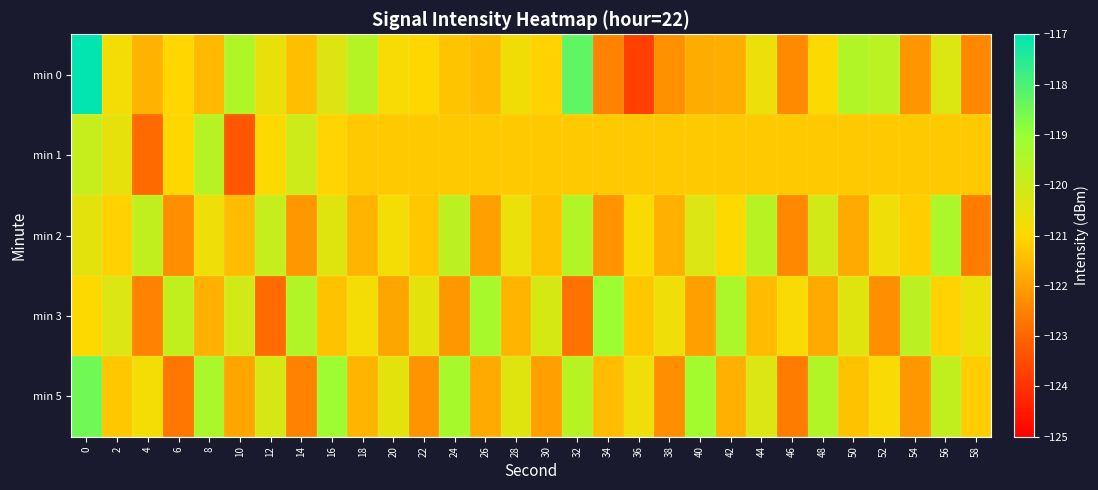

Which label corresponds to the smallest value in the chart?

36